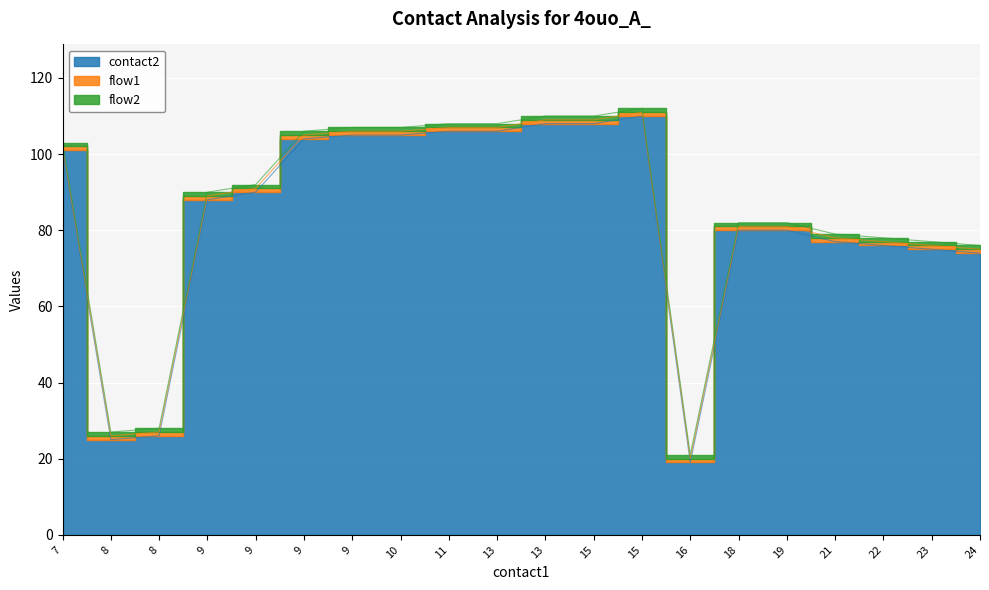

Is the value of flow1 at 18 greater than the value of contact2 at 24?

No